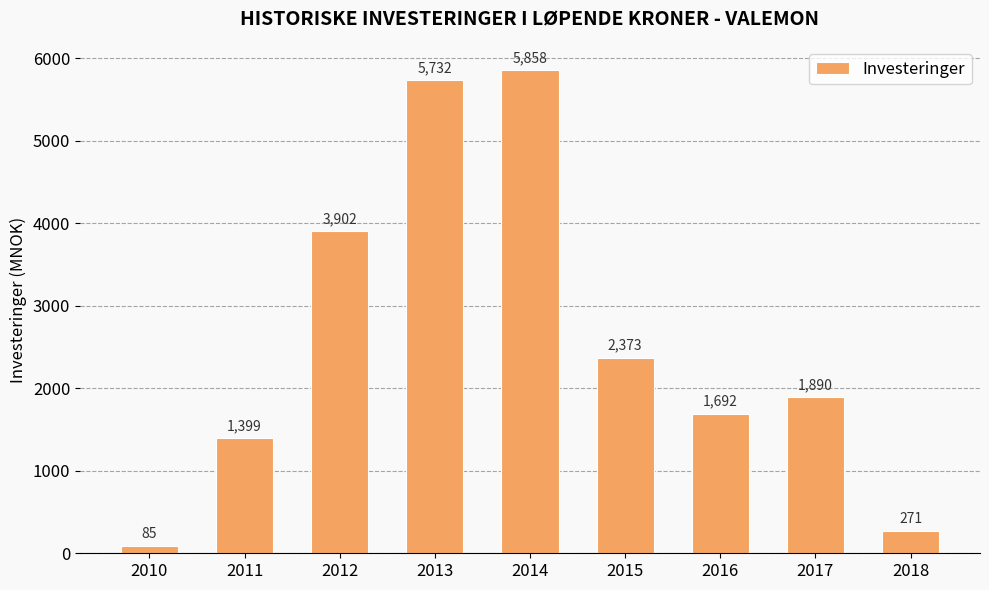

What is the value of the 8th bar from the left?

1890